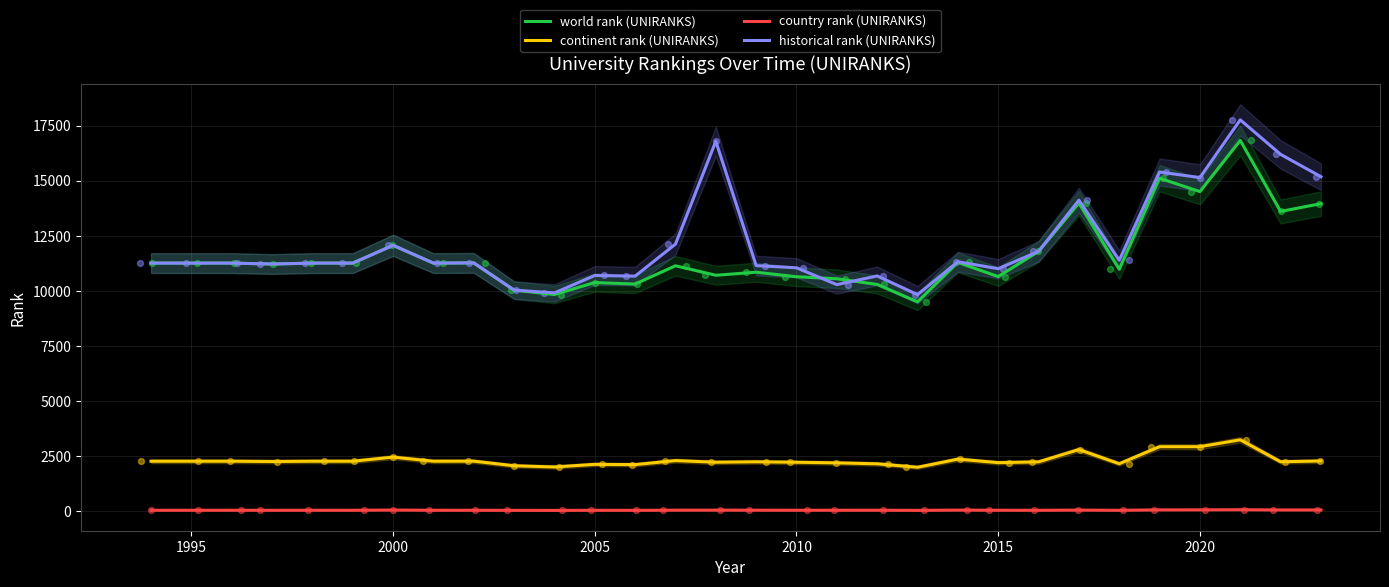

Which series has the largest total across all categories?

historical rank (UNIRANKS)